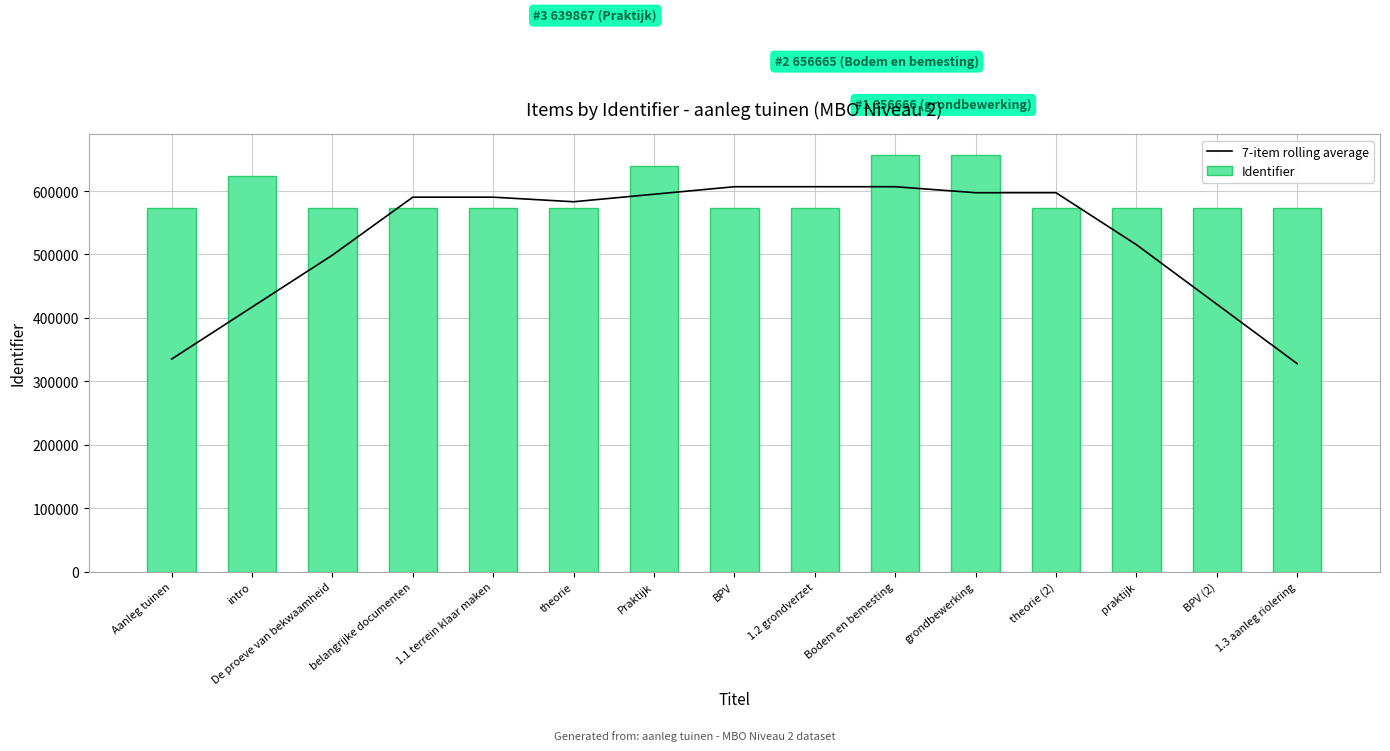

Are the bars grouped side by side (vs. stacked)?

Yes